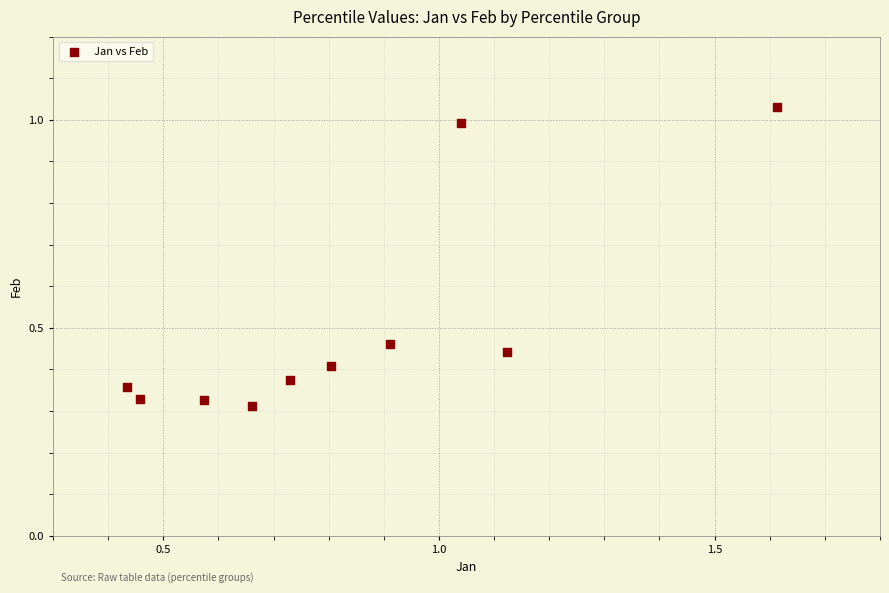

What is the range of Y values (max minus min)?

0.7